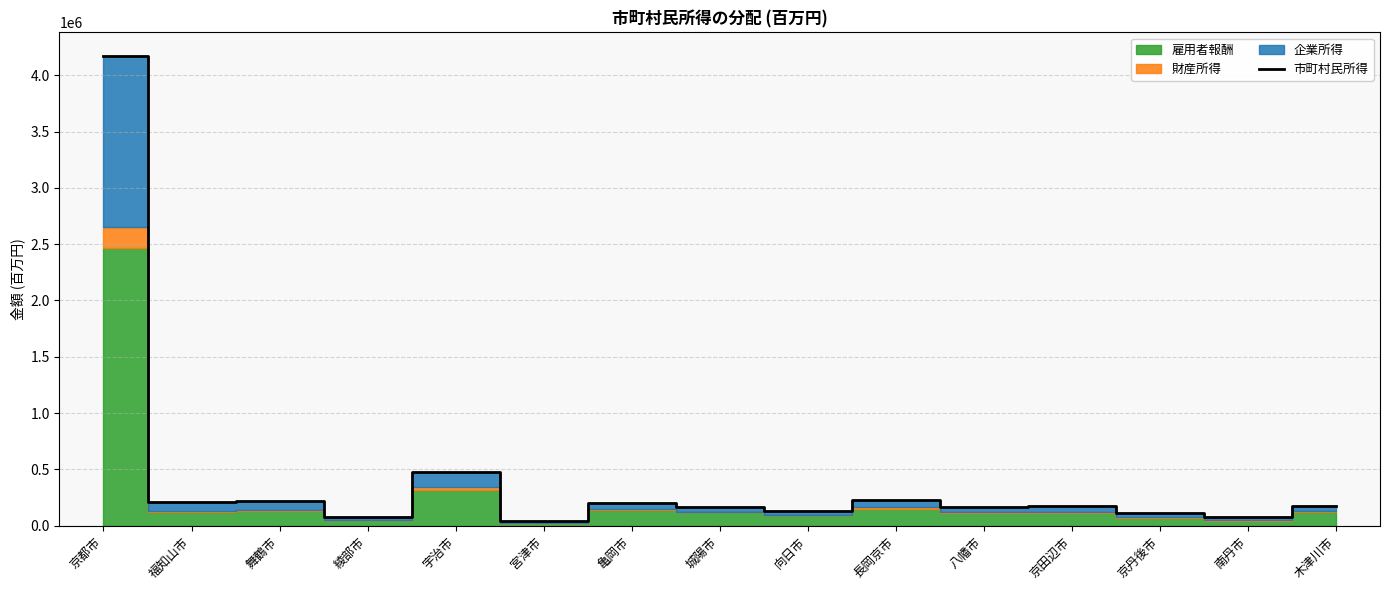

What is the sum of all values?

6660457